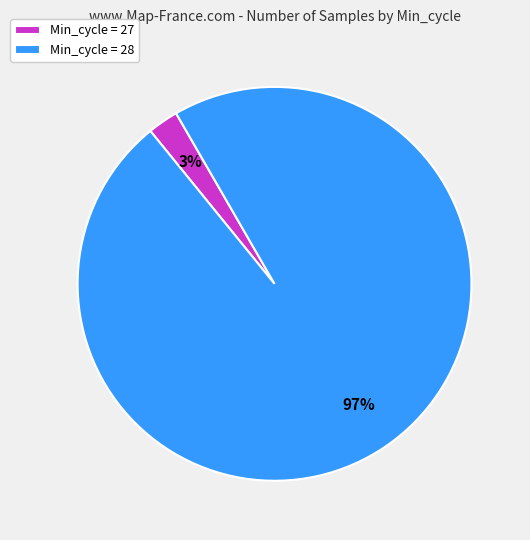

Does any single category account for the majority?

Yes